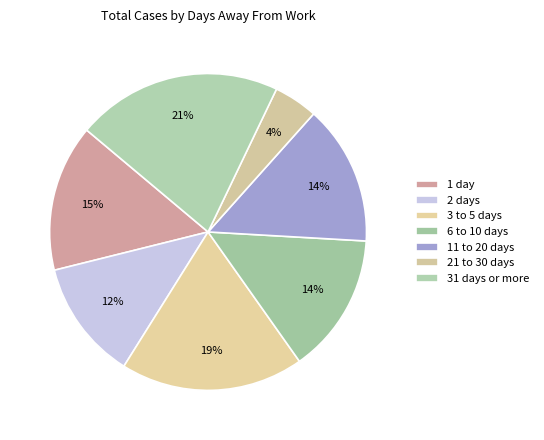

True or false: 1 day accounts for 26% of the total.

False